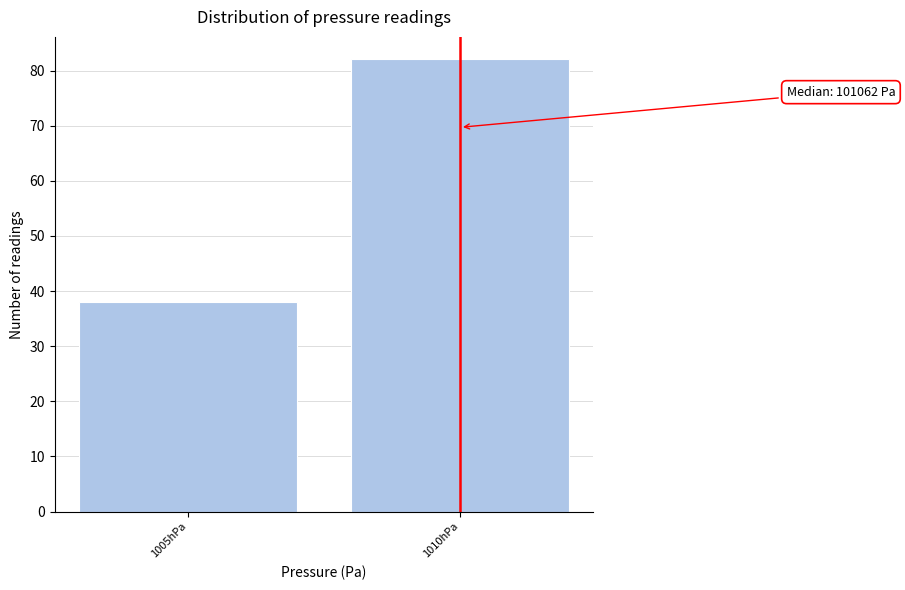

Reading left to right, extract all data points from this chart.

1005hPa=38	1010hPa=82